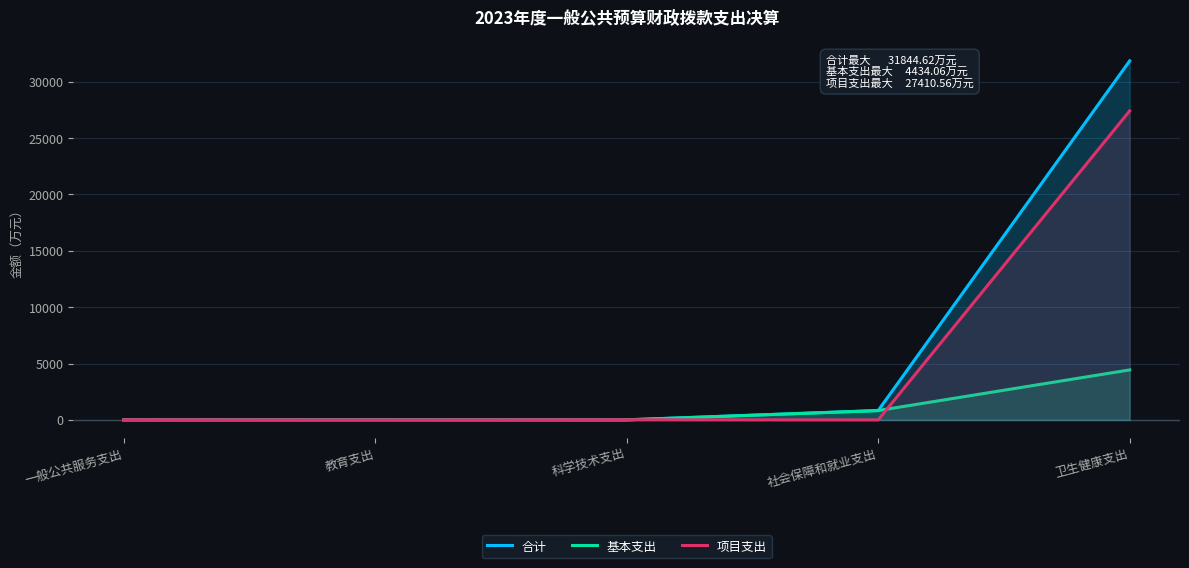

At which category is the sum across all series the highest?

卫生健康支出